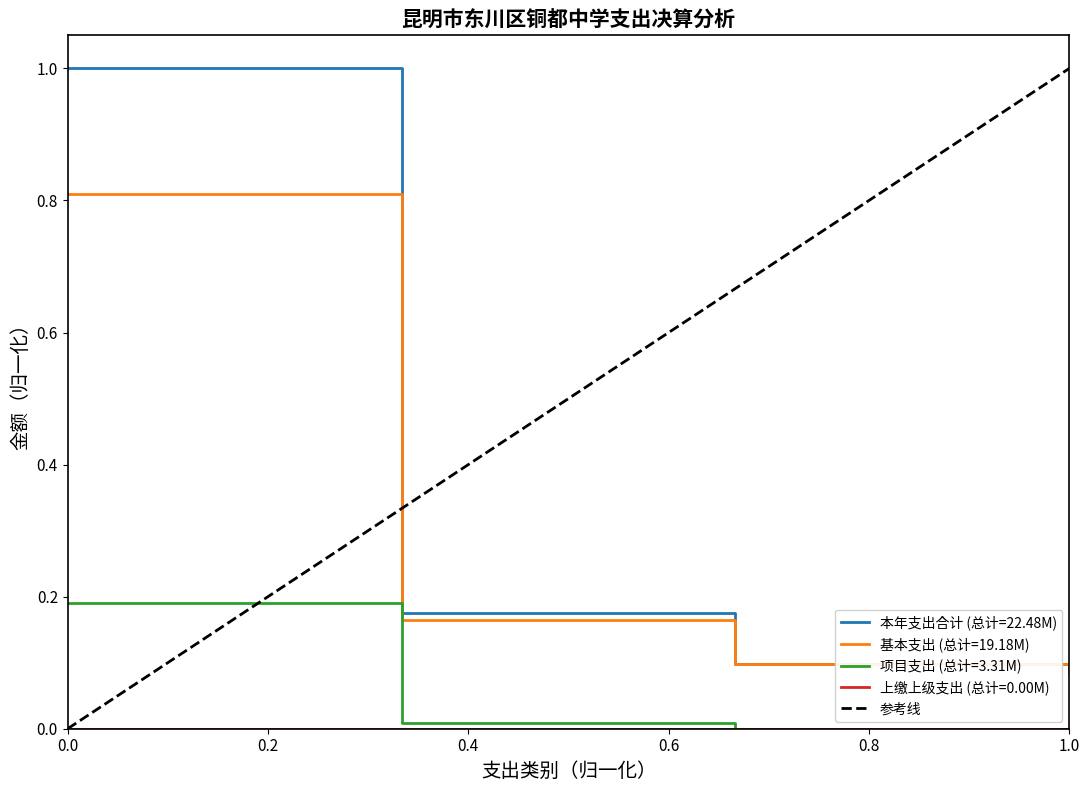

True or false: 本年支出合计 (总计=22.48M) and 项目支出 (总计=3.31M) intersect in this chart.

False